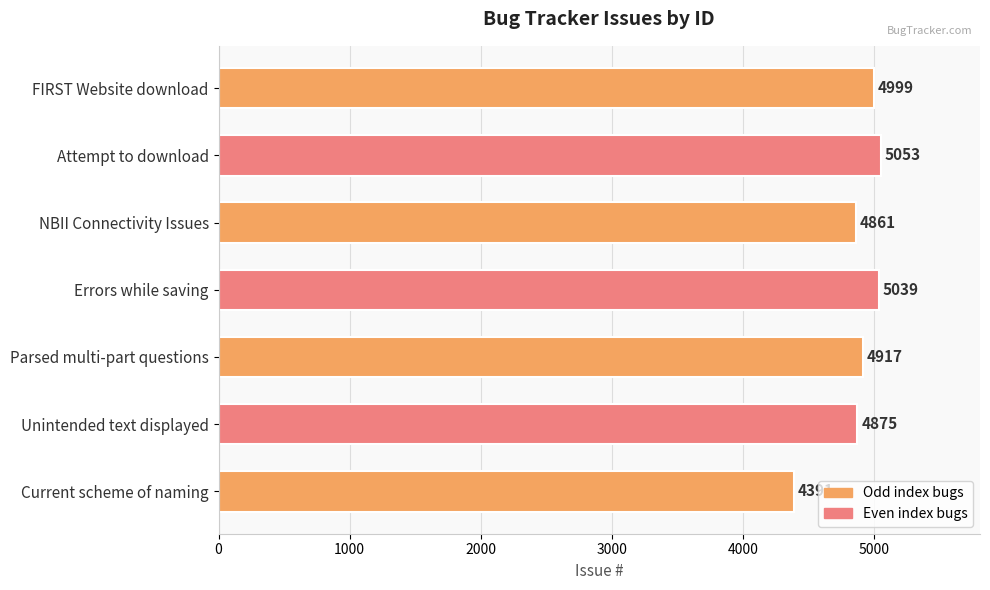

What is the difference between the maximum and second lowest values?

192